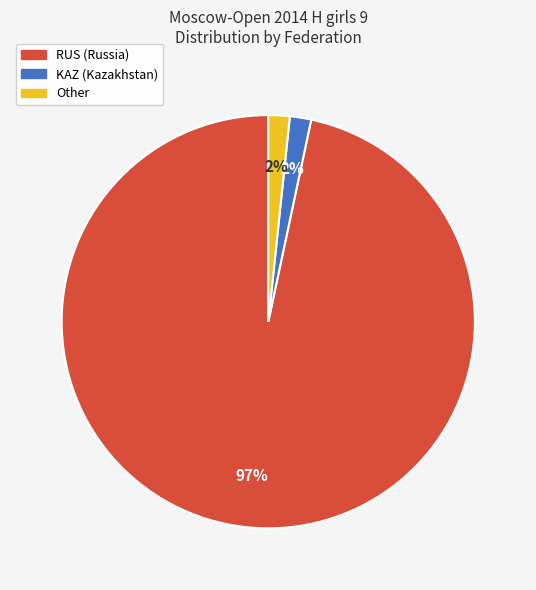

Is it true that Other is 6% of the pie?

False